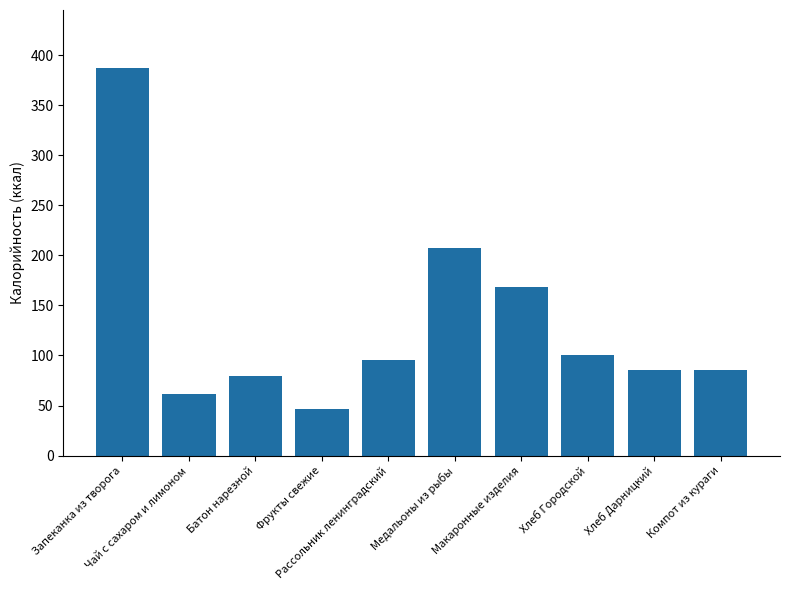

What is the value of the 2nd bar from the left?

62.0